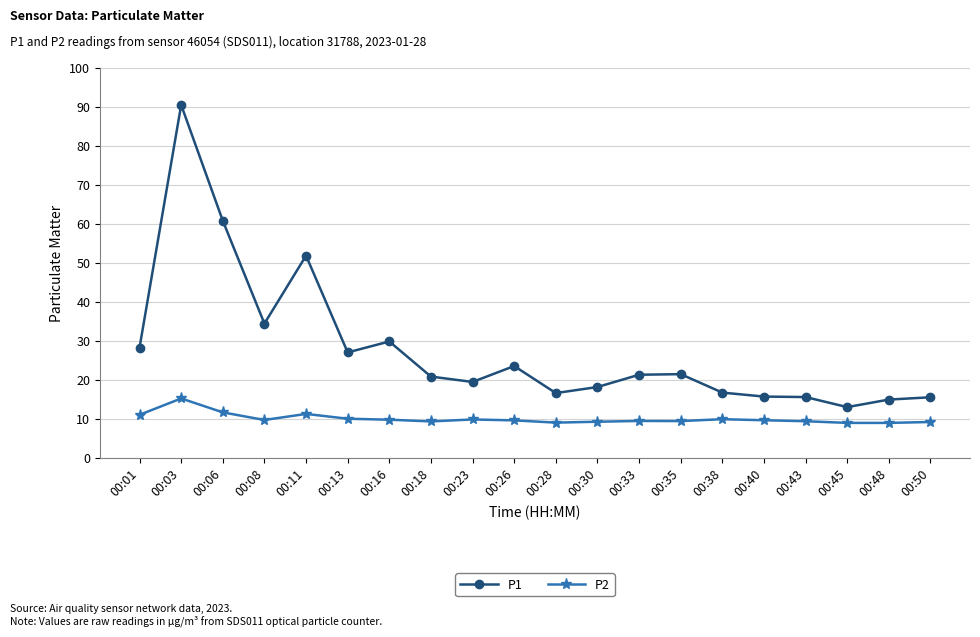

True or false: P2 and P1 intersect in this chart.

False